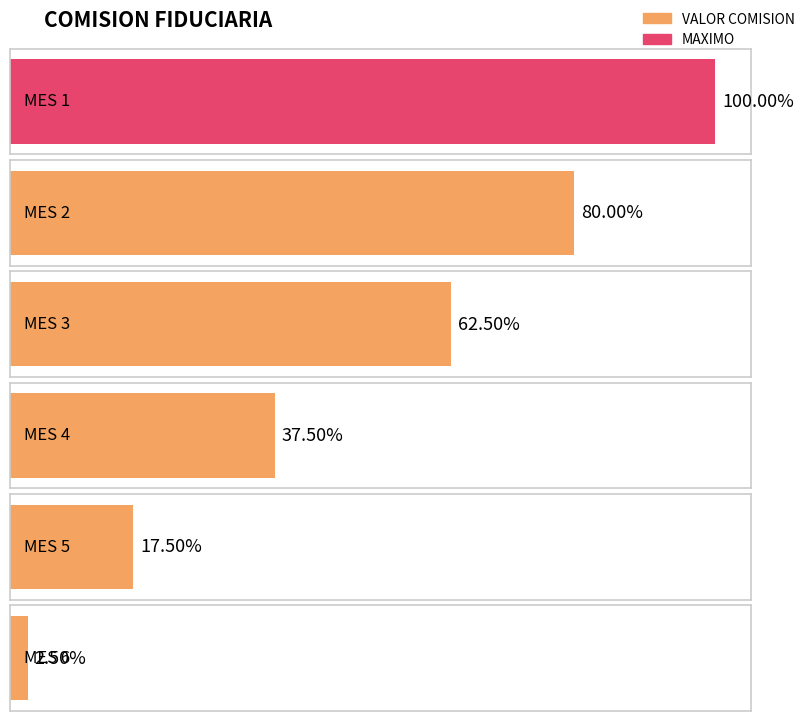

The value at MES 5 is 19946048. True or false?

False